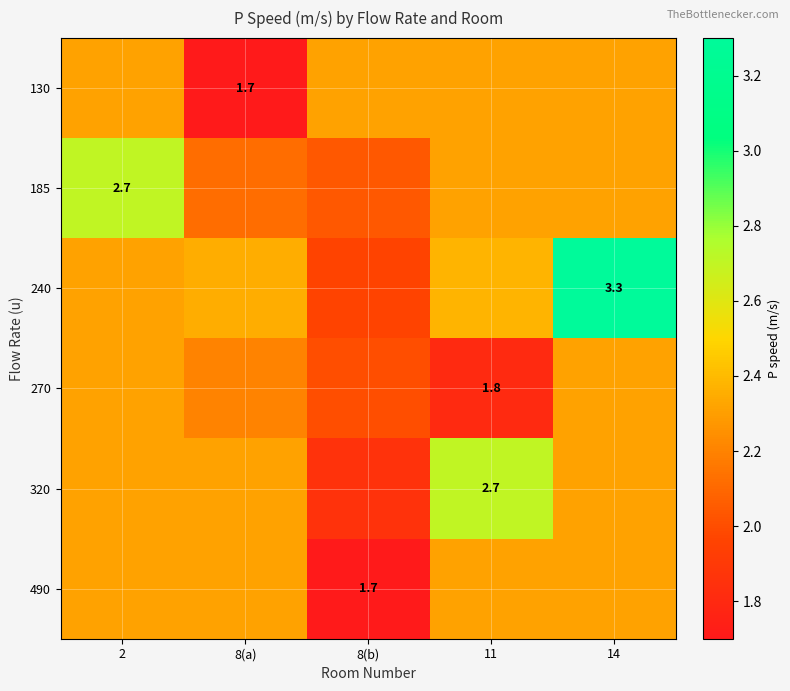

What is the spread (max minus min) of values at 8(b)?

0.6